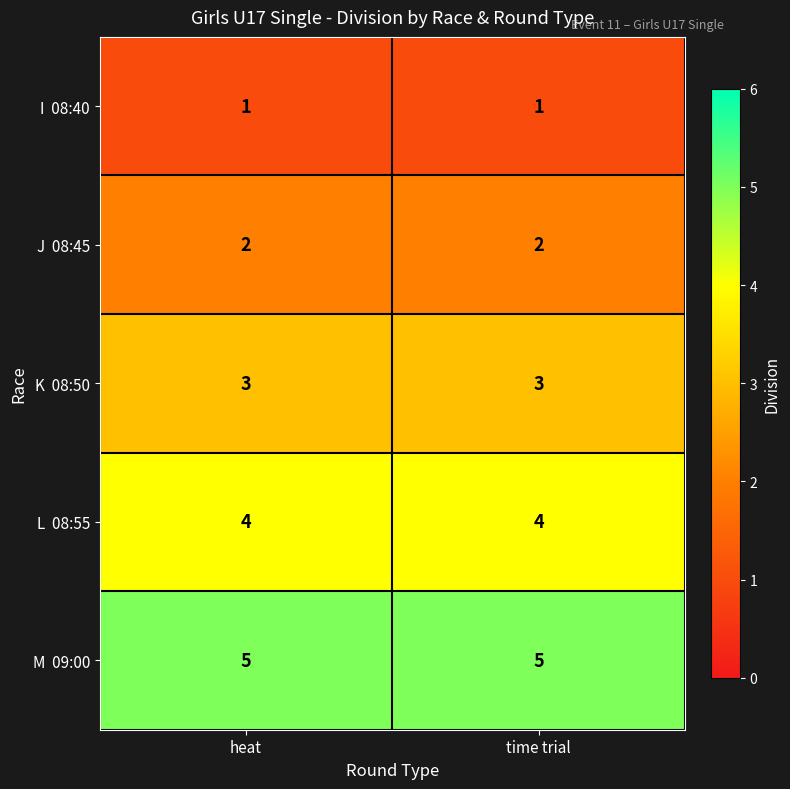

What is the maximum value shown in the chart?

5